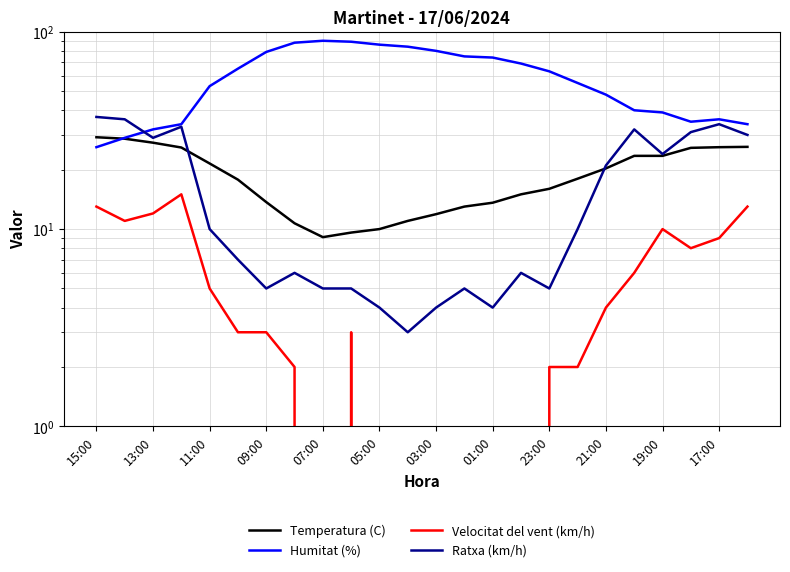

Between 13:00 and 03:00, which is larger?

13:00